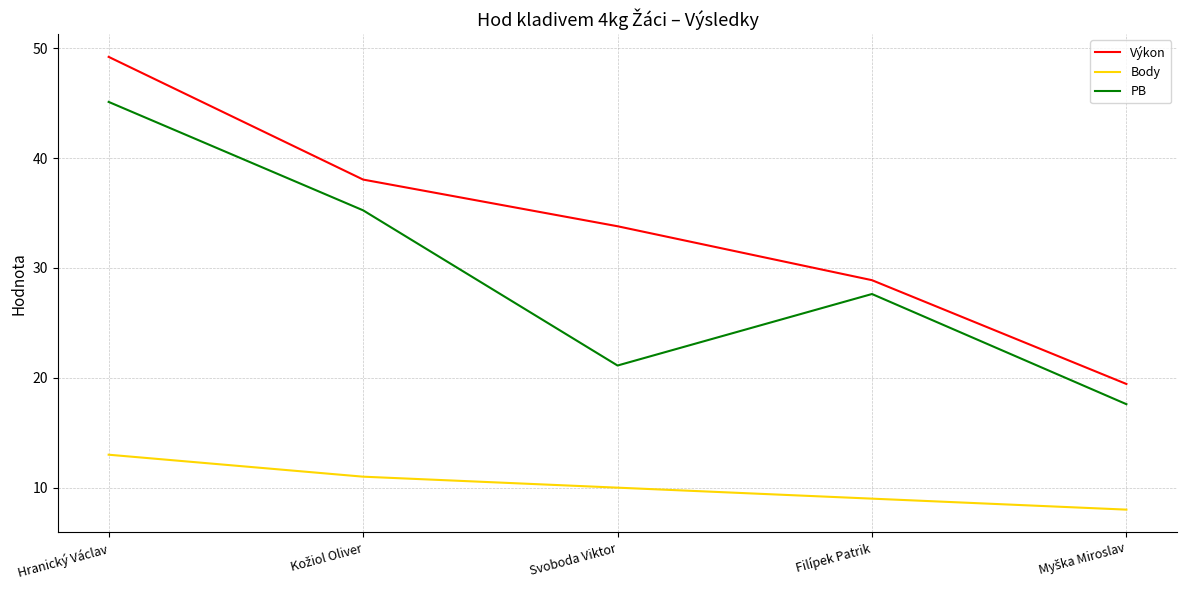

Is it true that Body equals 4.9 at Hranický Václav?

False